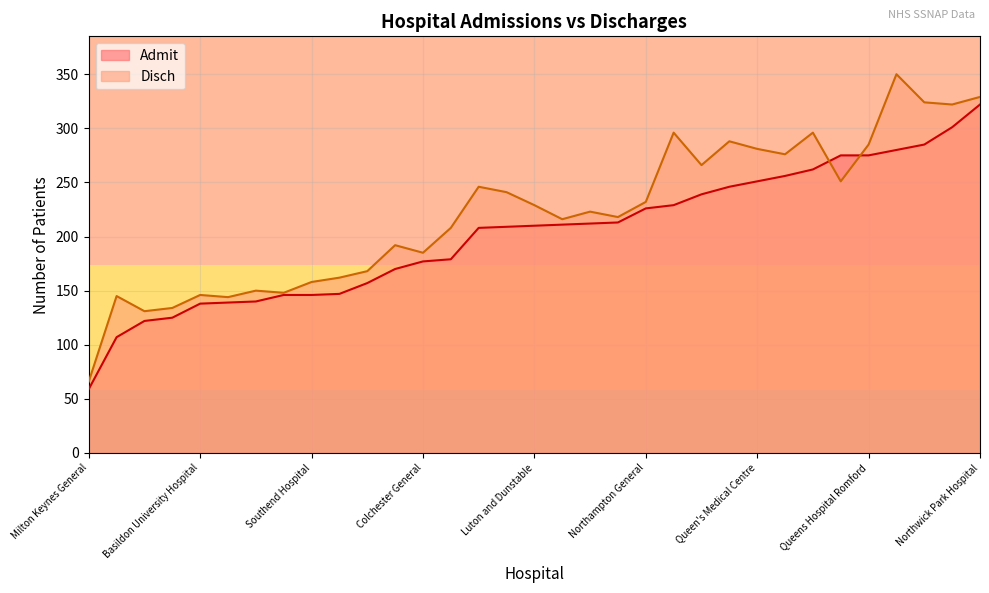

How many times do Disch and Admit cross each other?

2